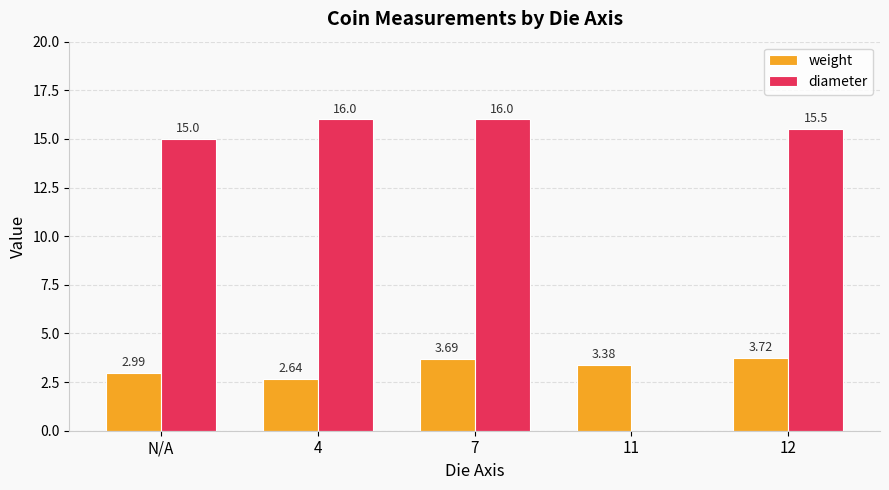

What is the sum of the diameter values at 12 and N/A?

30.5